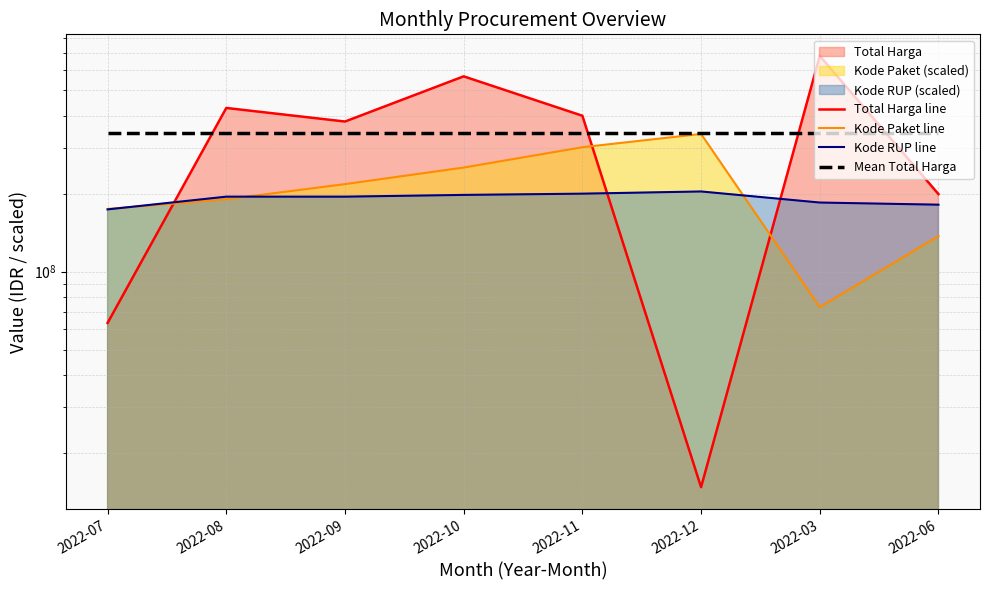

The value of Mean Total Harga at 2022-08 is 341376941.2. True or false?

True